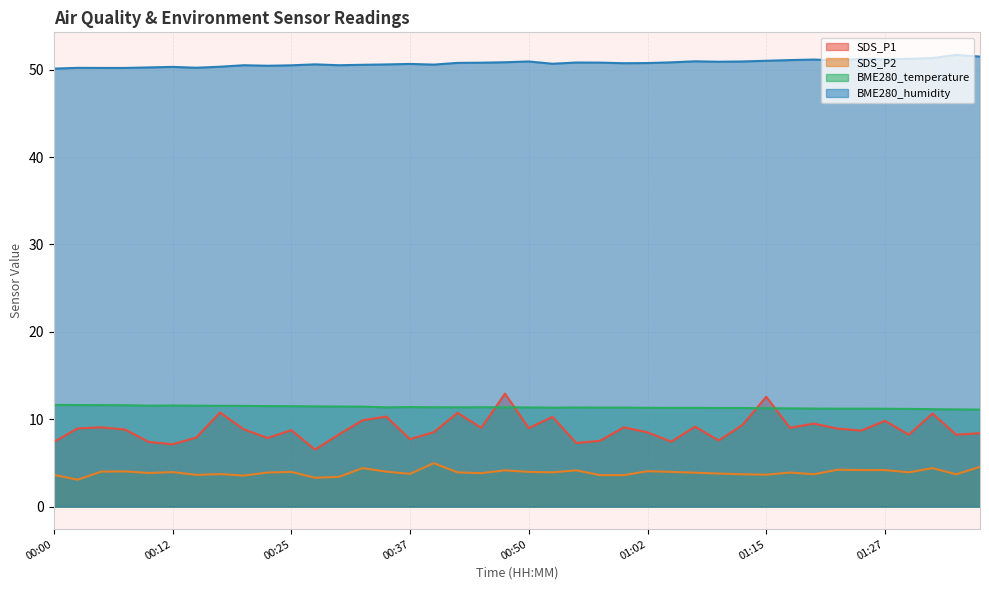

Which series has the widest spread of values?

SDS_P1